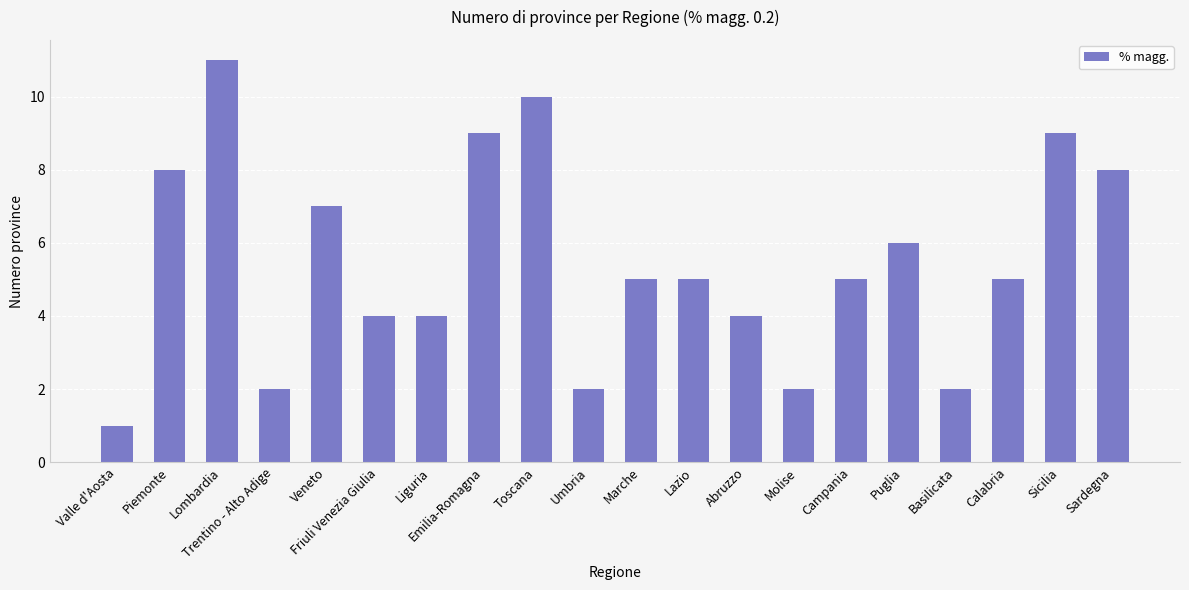

Which category has the highest value across all series?

Lombardia